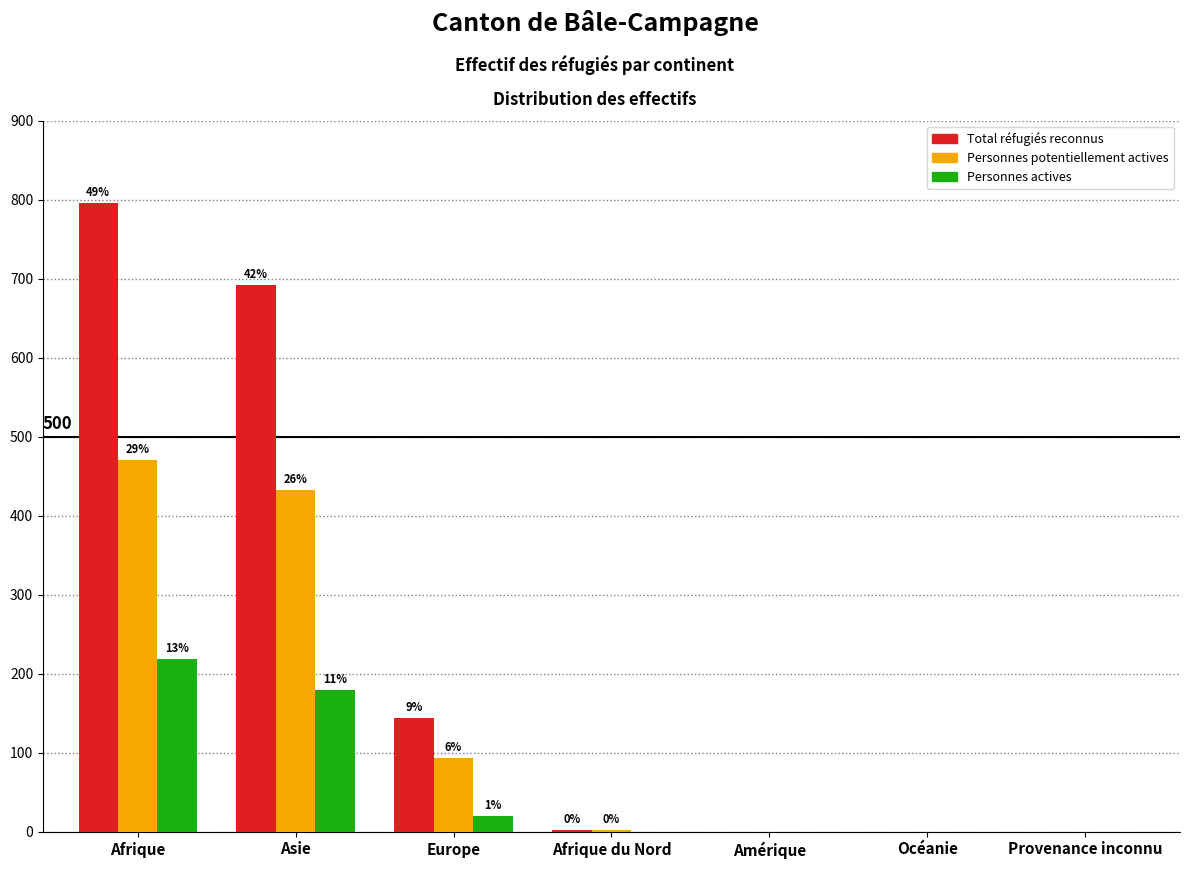

Does the chart contain stacked bars?

No